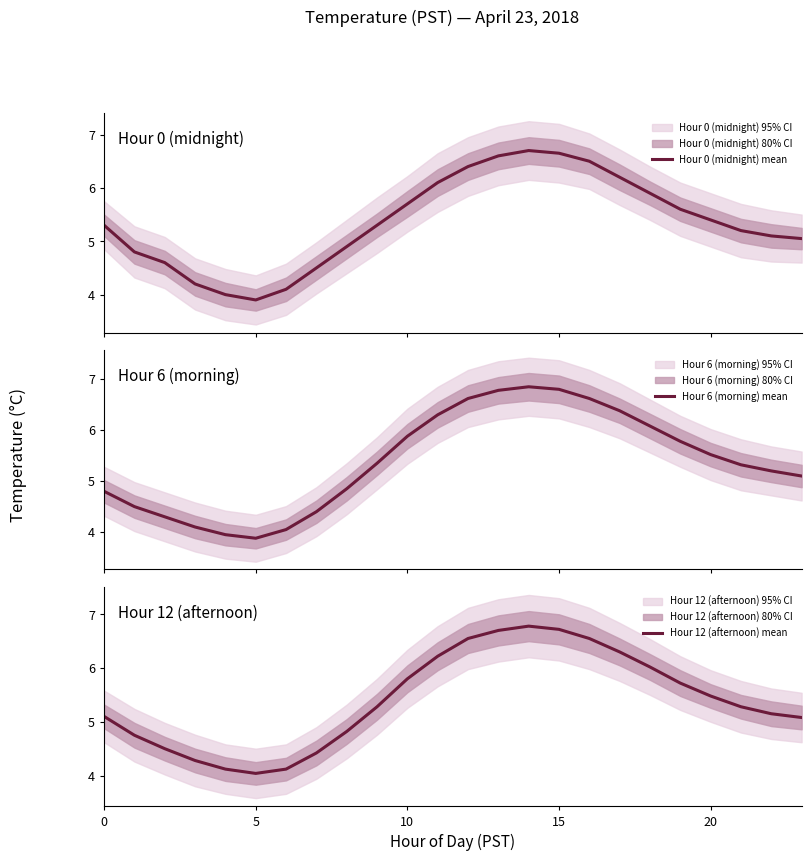

Where does the Hour 6 (morning) mean series first go above 5?

9